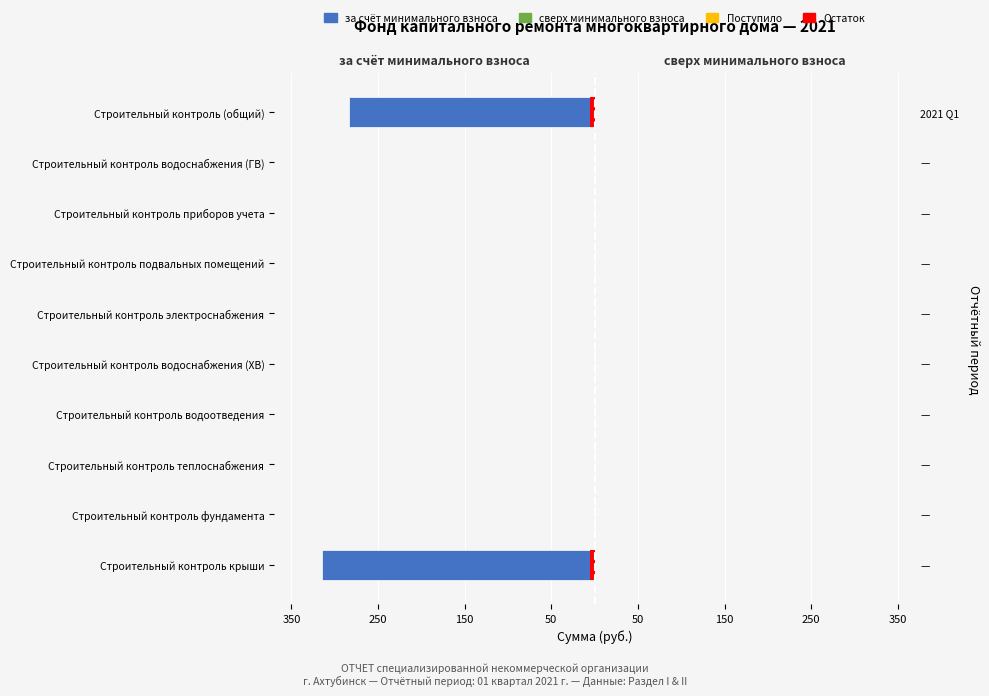

Which series has the largest range (max minus min)?

за счёт минимального взноса